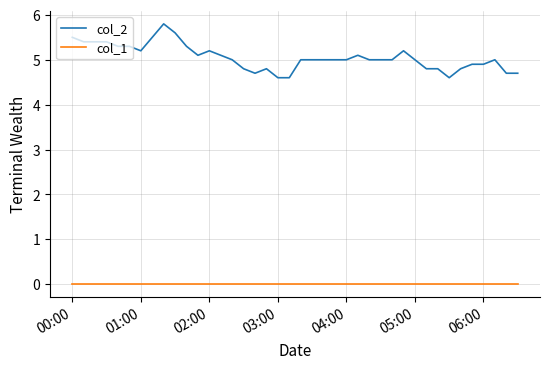

True or false: col_1 and col_2 cross at least once.

False